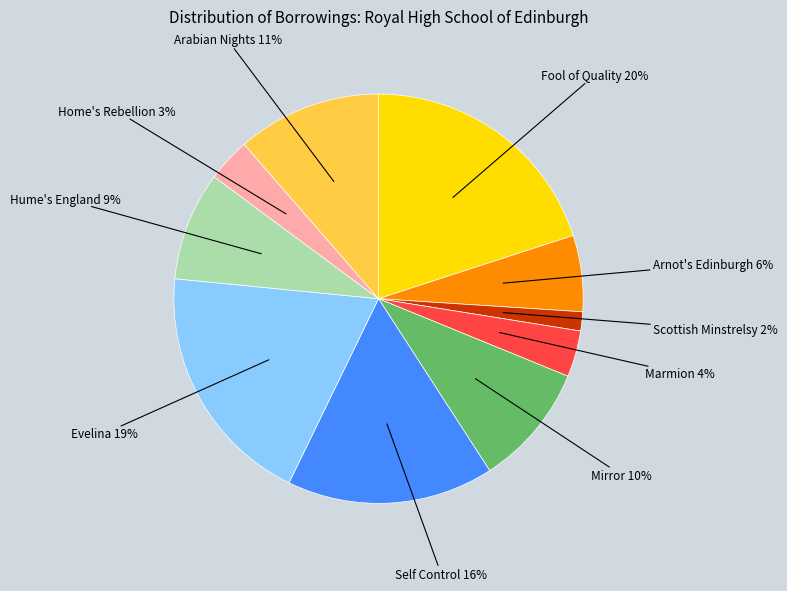

To the nearest percent, what percentage of the pie is Arnot's Edinburgh?

6%